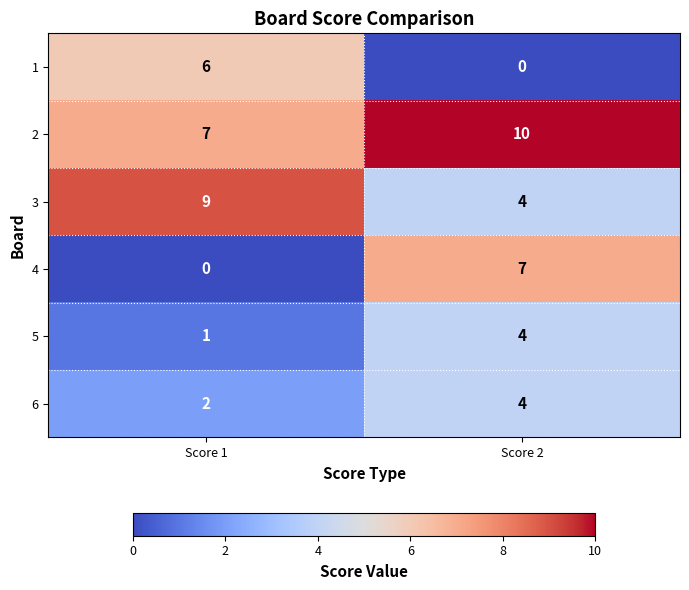

At which label is 3 closest to 6?

Score 2